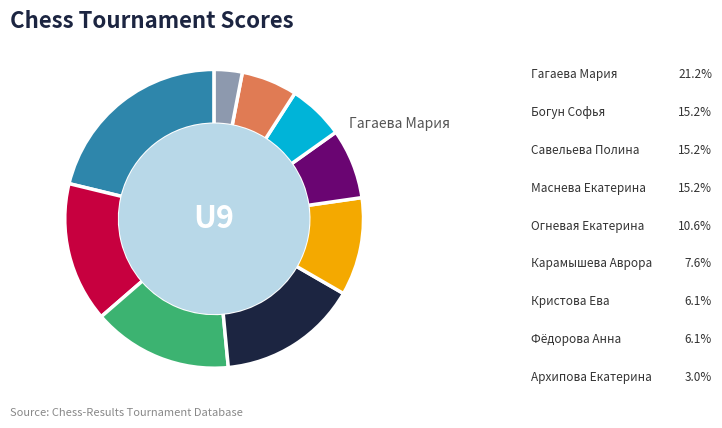

What percentage is the Фёдорова Анна slice, to the nearest percent?

6%